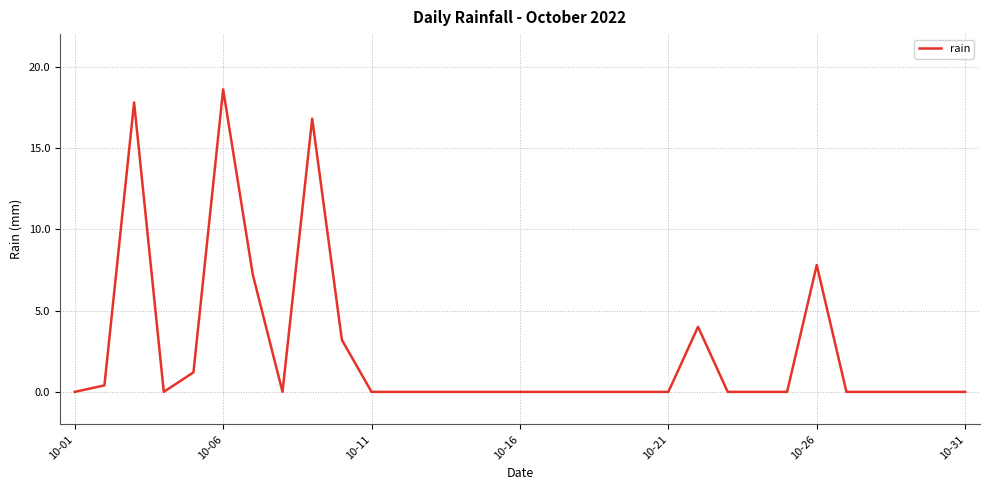

What is the difference between the maximum and minimum values?

18.6